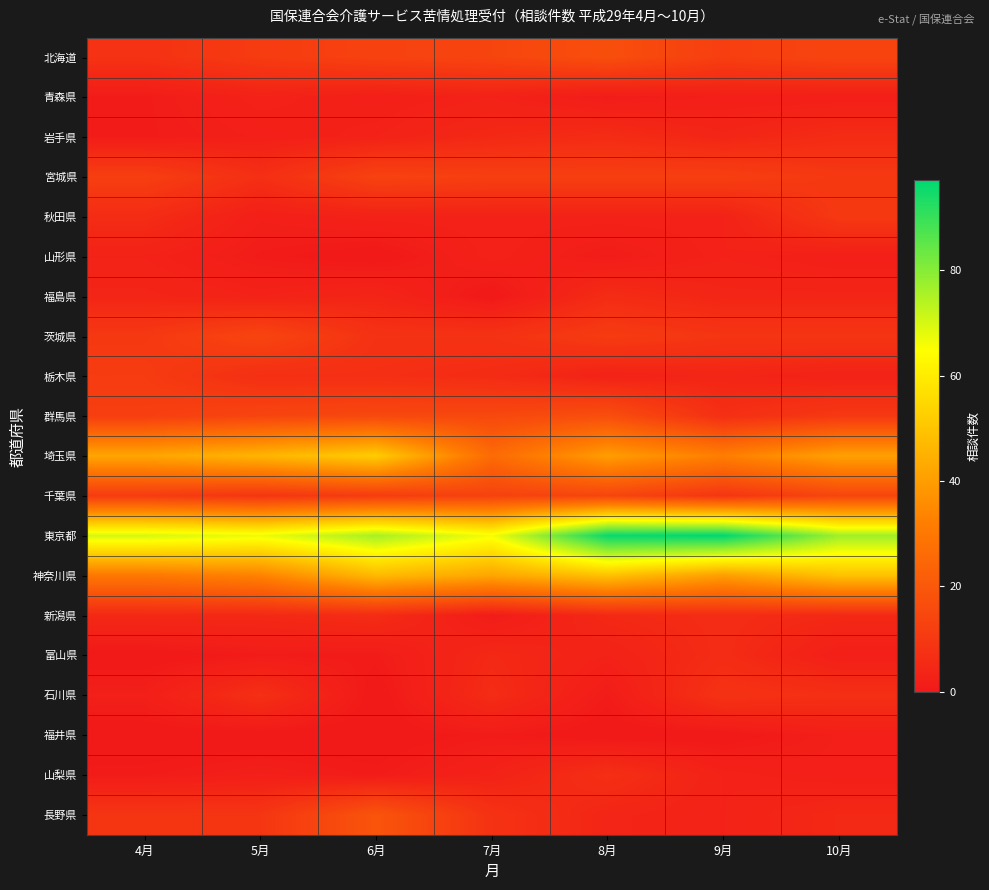

How many categories are shown in the chart?

7